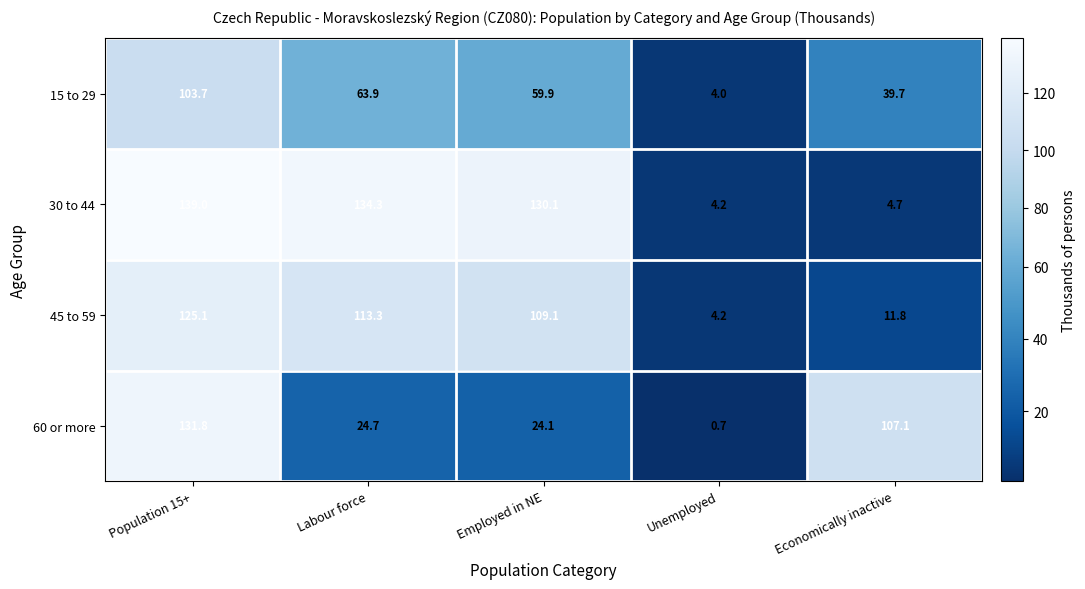

Rank the categories by 30 to 44 value from highest to lowest.

Population 15+, Labour force, Employed in NE, Economically inactive, Unemployed